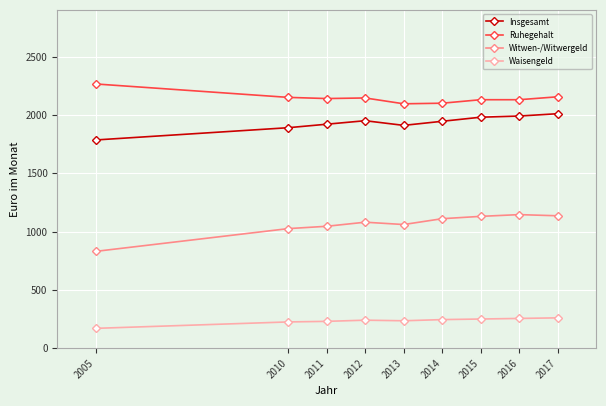

How many values in the Ruhegehalt series are below 2140?

4